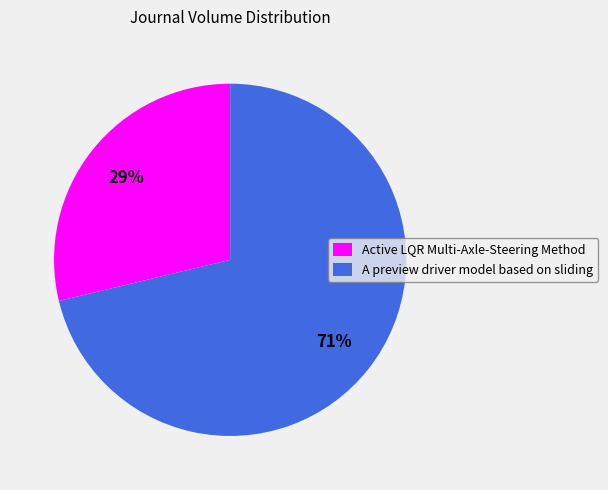

Between Active LQR Multi-Axle-Steering Method and A preview driver model based on sliding, which is larger?

A preview driver model based on sliding